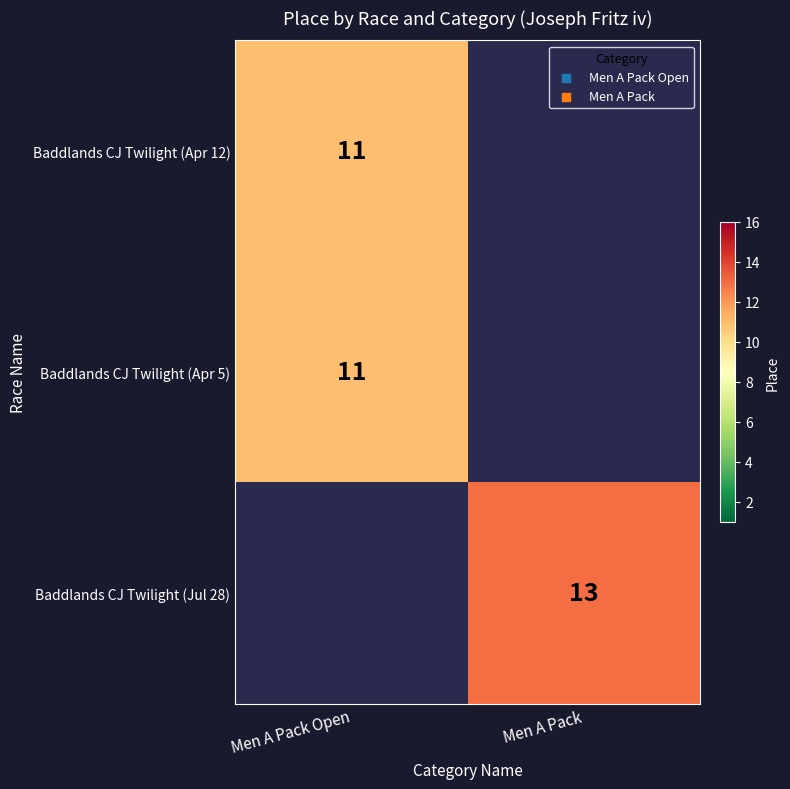

Which has a higher value, Men A Pack or Men A Pack Open?

Men A Pack Open